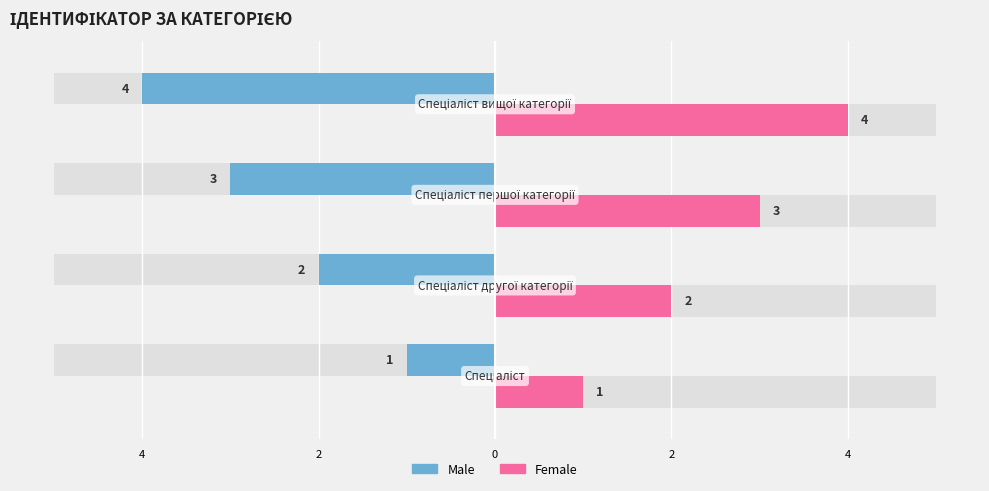

Rank the series at 6 from highest to lowest value.

Female, Male